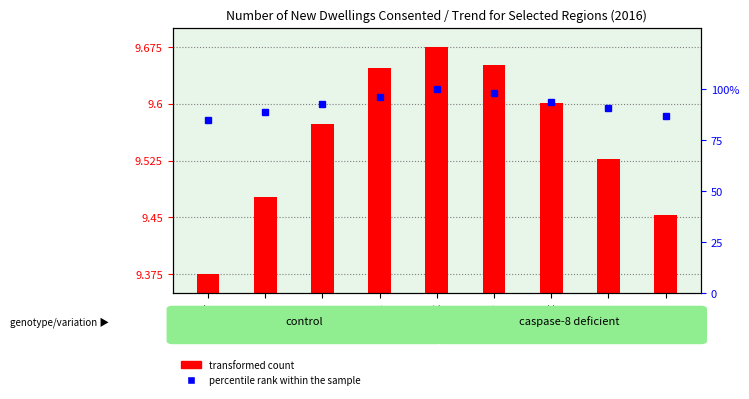

The value at Sep is 98. True or false?

True